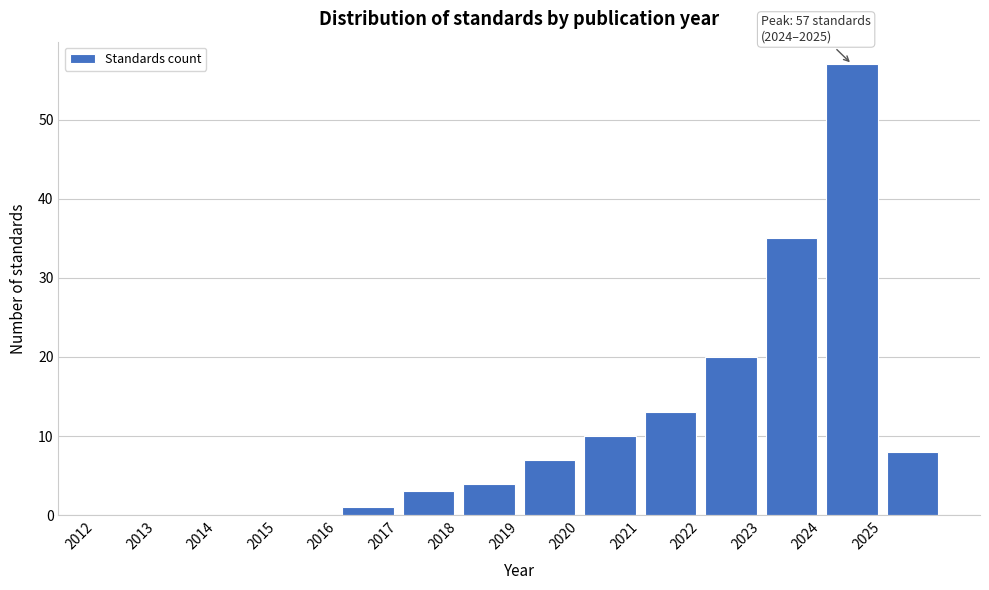

Which range on the x-axis has the tallest bar?

2024 to 2025